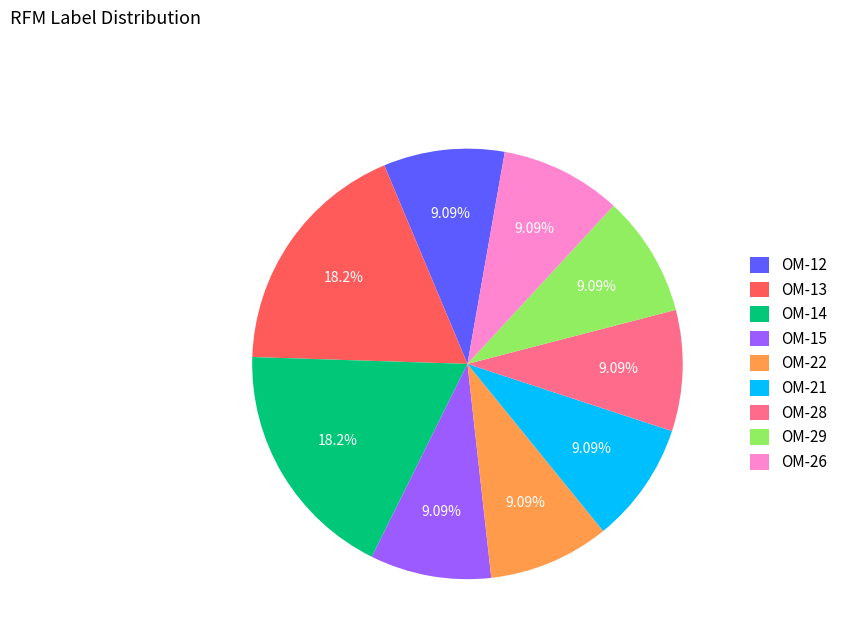

Approximately how many times larger is the value at OM-28 compared to OM-21?

1.0